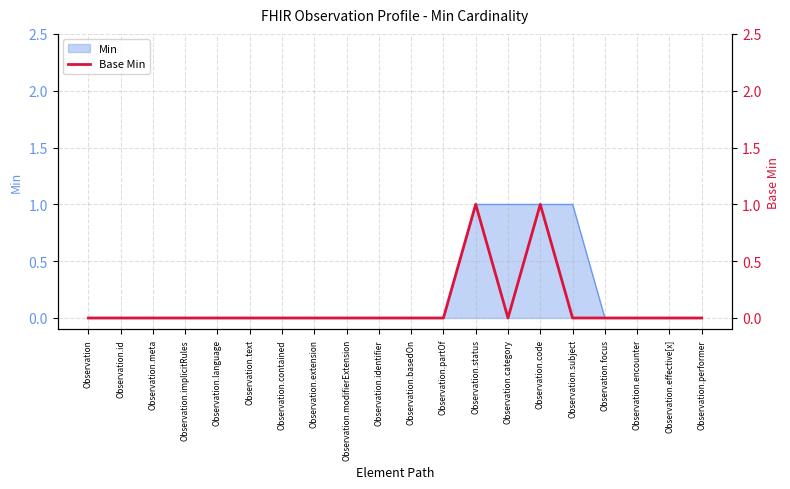

Reading left to right, what are all the values shown in this chart?

Observation=0	Observation.id=0	Observation.meta=0	Observation.implicitRules=0	Observation.language=0	Observation.text=0	Observation.contained=0	Observation.extension=0	Observation.modifierExtension=0	Observation.identifier=0	Observation.basedOn=0	Observation.partOf=0	Observation.status=1	Observation.category=0	Observation.code=1	Observation.subject=0	Observation.focus=0	Observation.encounter=0	Observation.effective[x]=0	Observation.performer=0